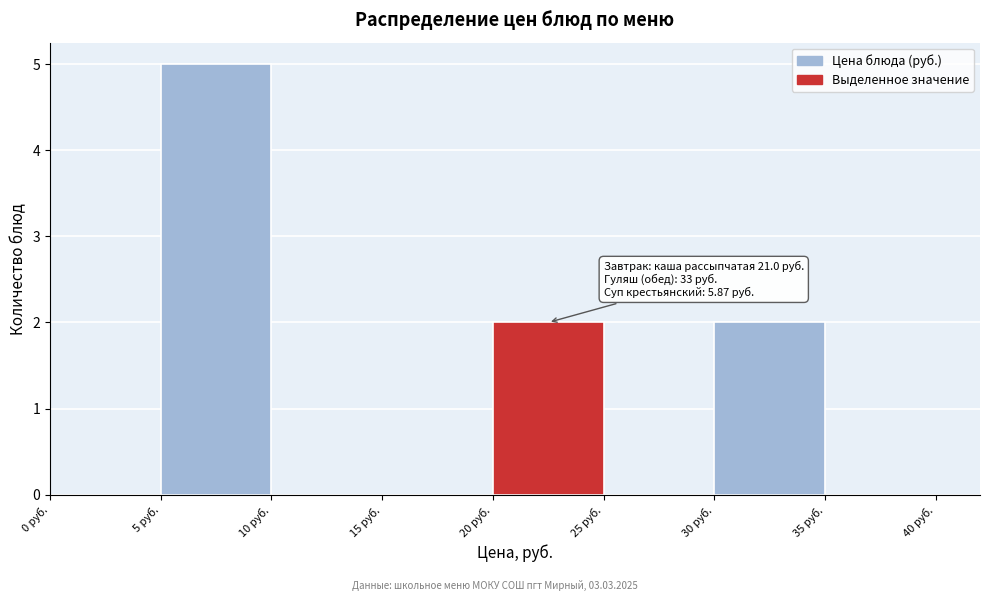

Which range on the x-axis has the tallest bar?

5 to 10